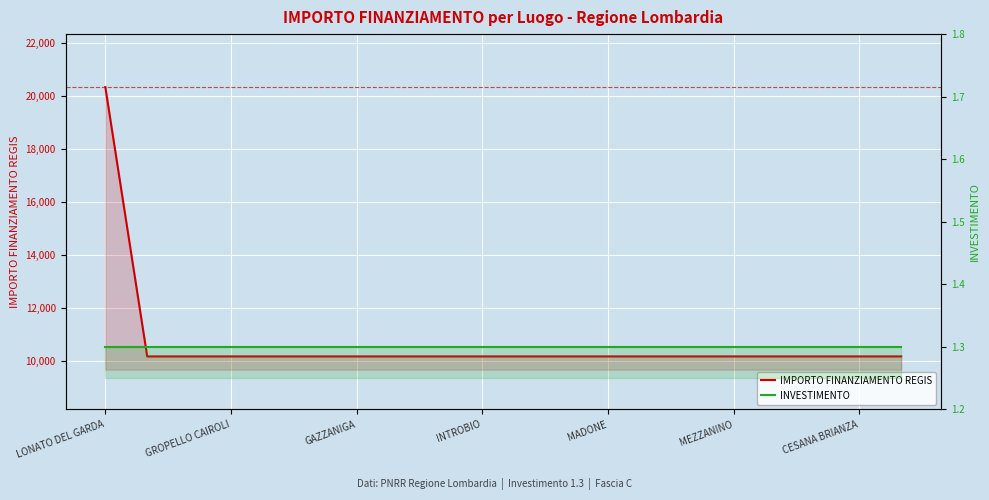

What is the sum of all INVESTIMENTO values?

26.0